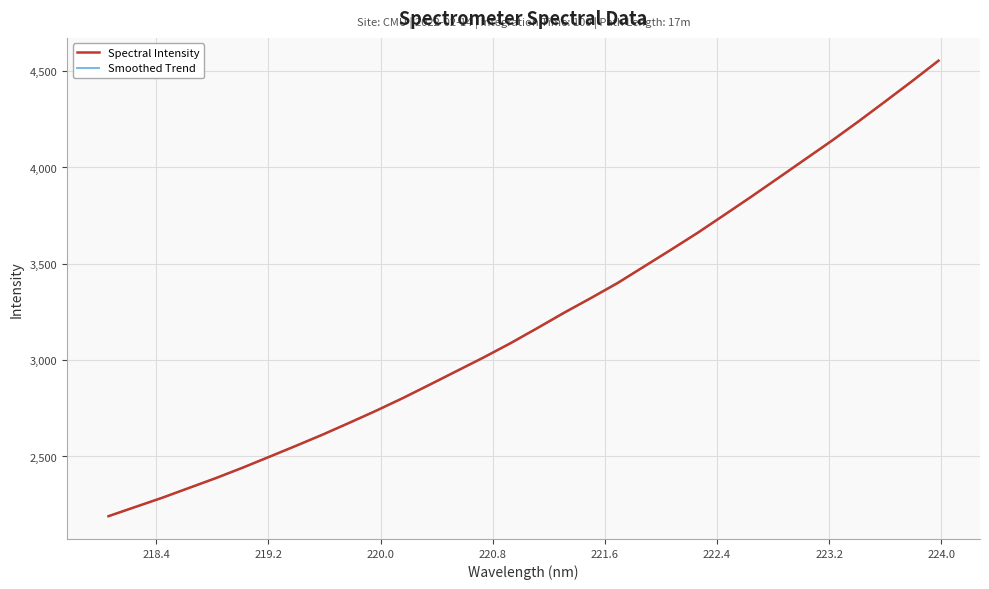

What is the highest value of the Smoothed Trend series?

4554.4